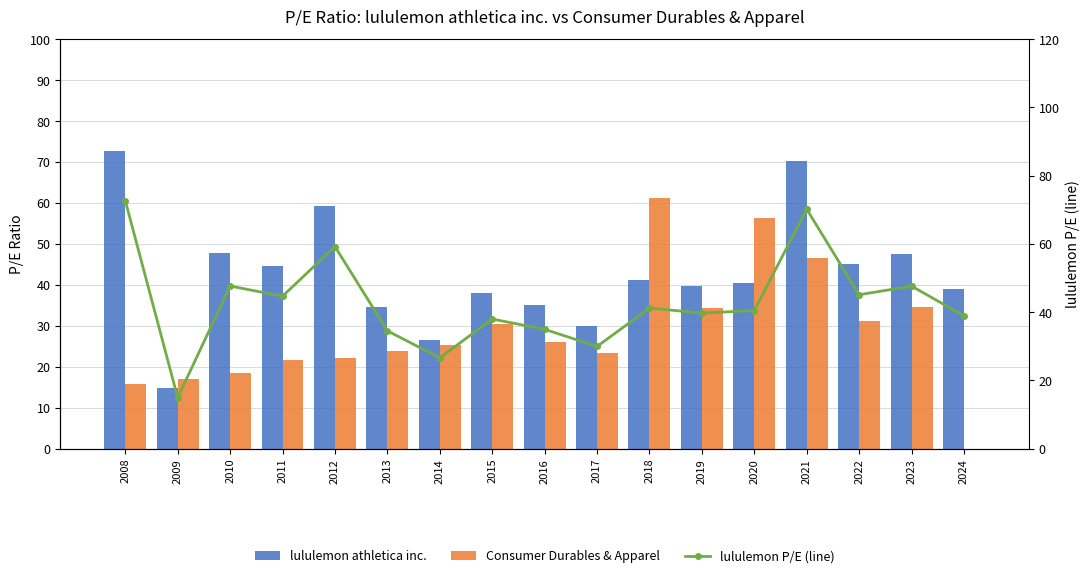

How many groups of bars are there?

17